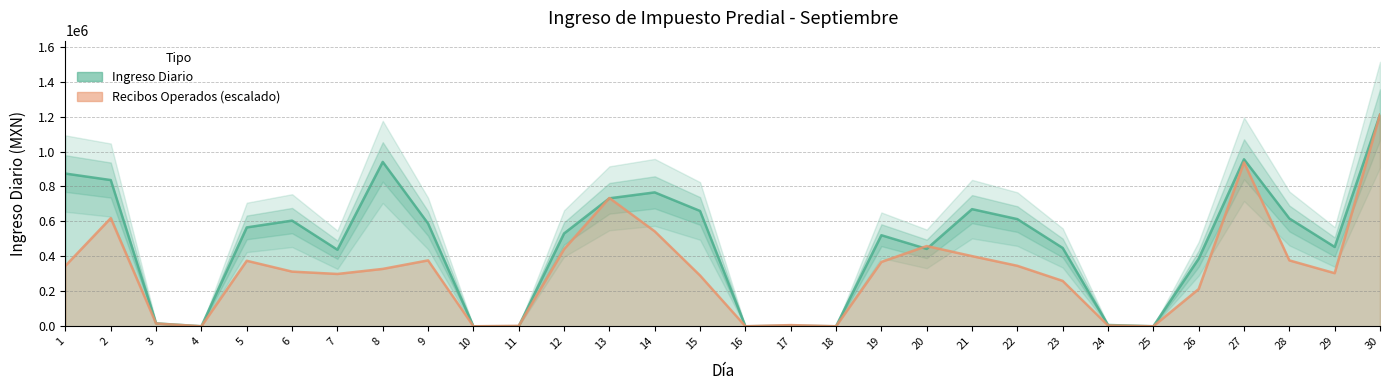

In Recibos Operados, how many points are higher than both neighbors (excluding endpoints)?

7